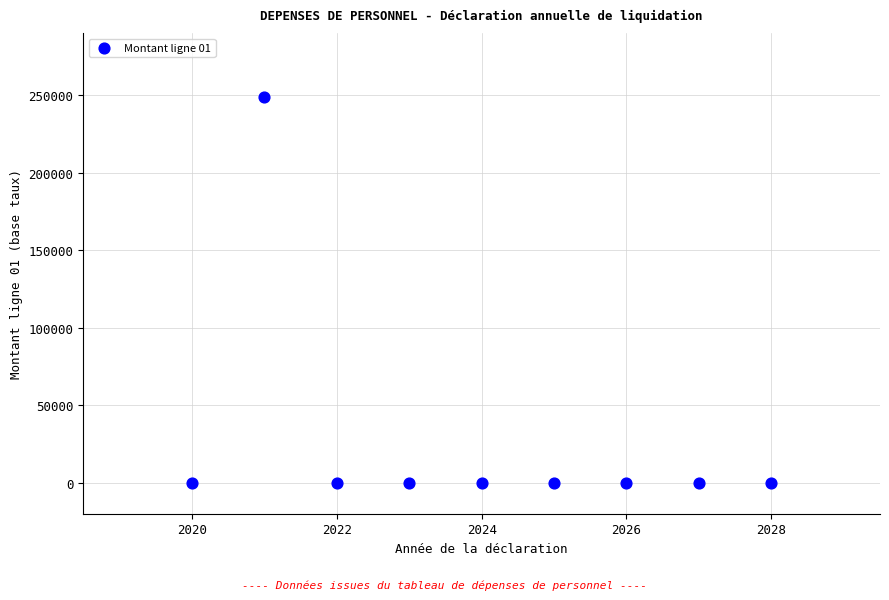

What is the range of Y values (max minus min)?

248726